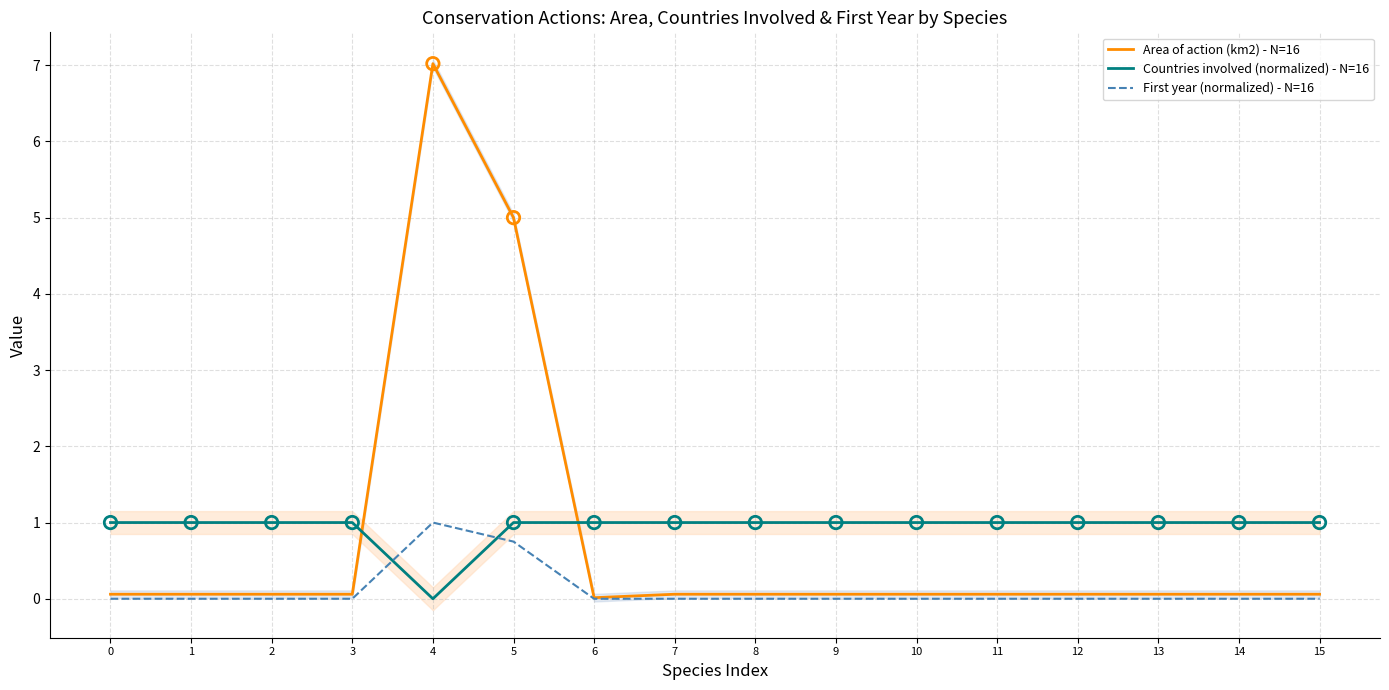

Which series contains the highest Y value?

Area of action (km2) - N=16